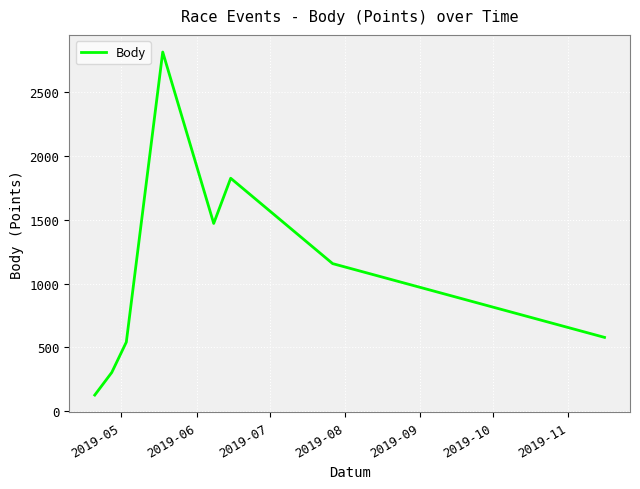

What is the maximum value shown in the chart?

2814